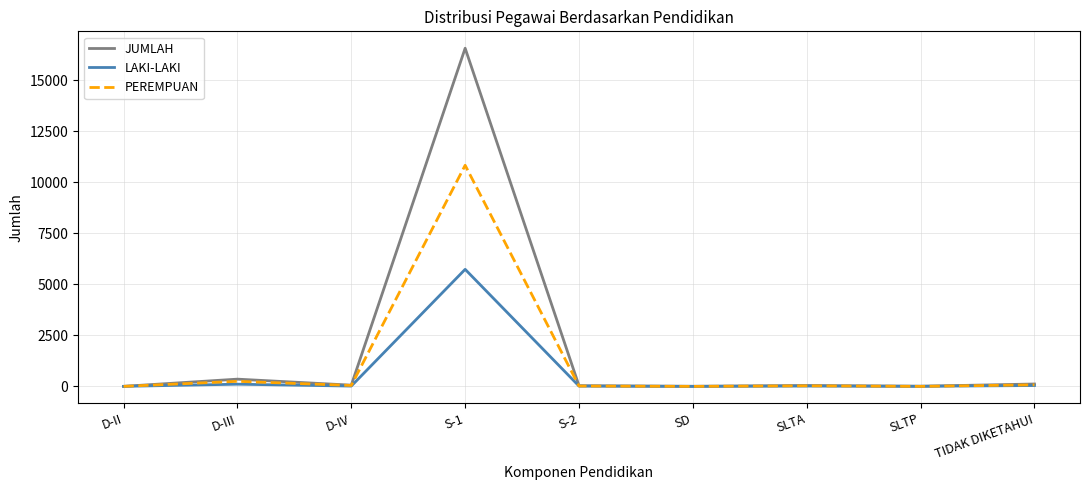

Which series has the largest range (max minus min)?

JUMLAH